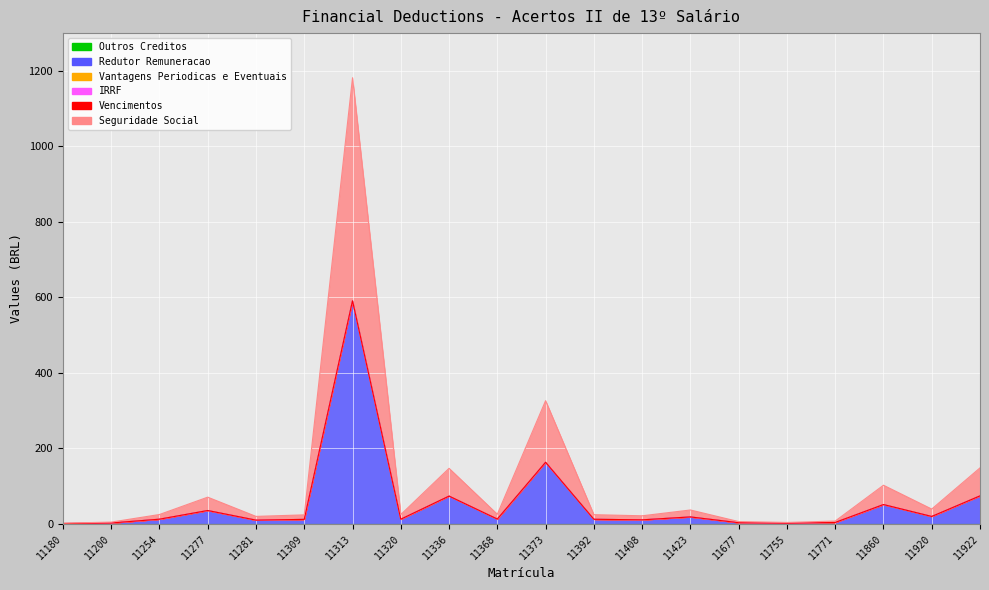

What is the sum of all Seguridade Social values?

1120.9